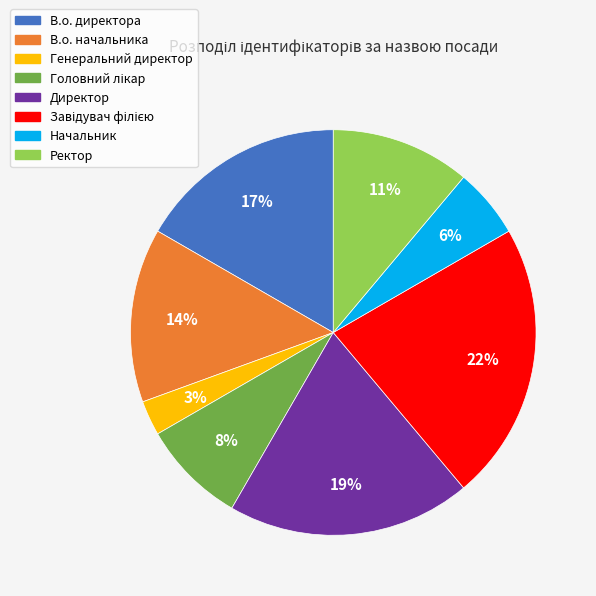

Count the number of slices in the pie.

8